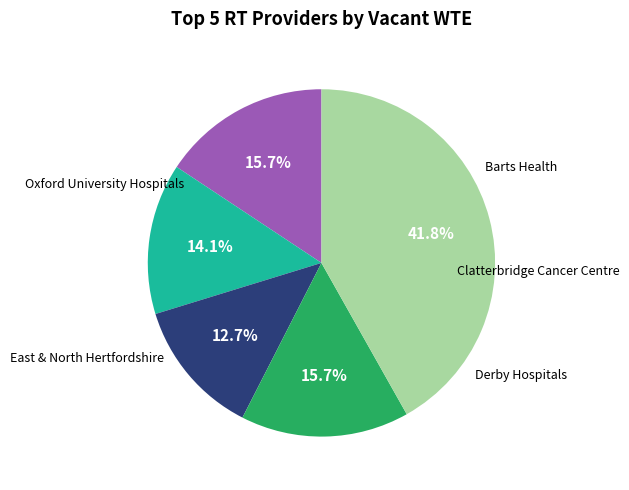

Is there any slice that represents more than half of the pie?

No